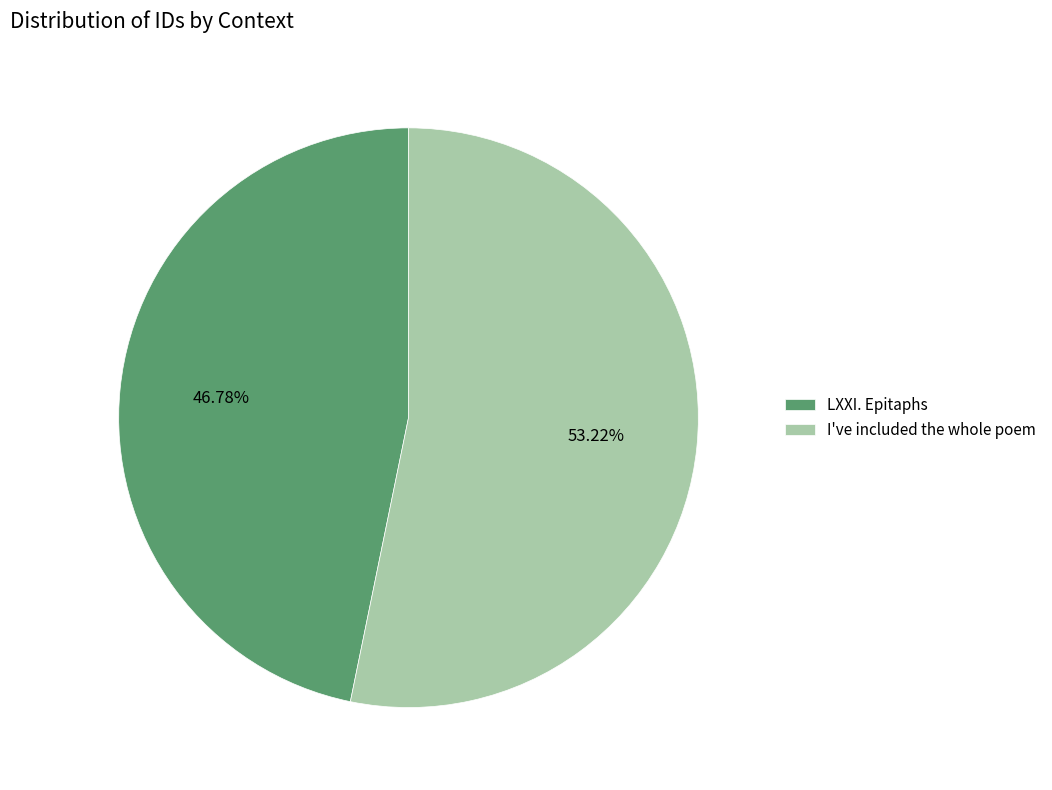

Which category has the smallest portion of the pie?

LXXI. Epitaphs